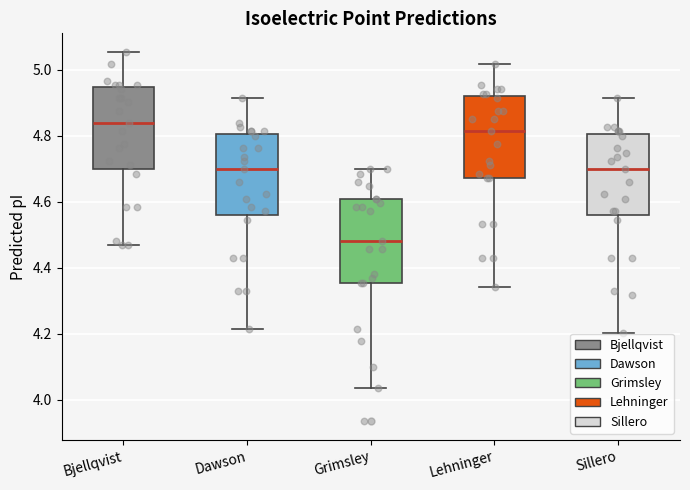

Which box has the highest median line?

Bjellqvist